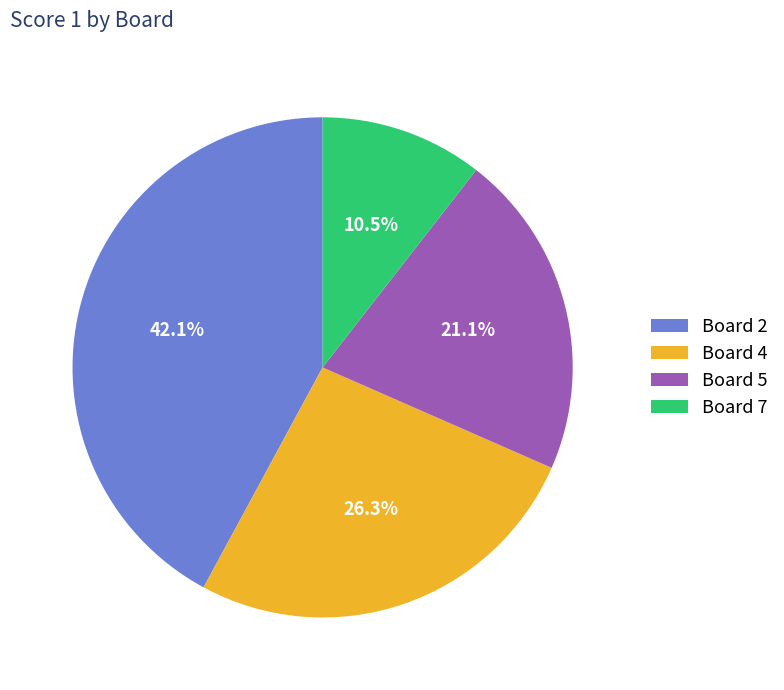

What portion of the pie excludes Board 2?

57.9%